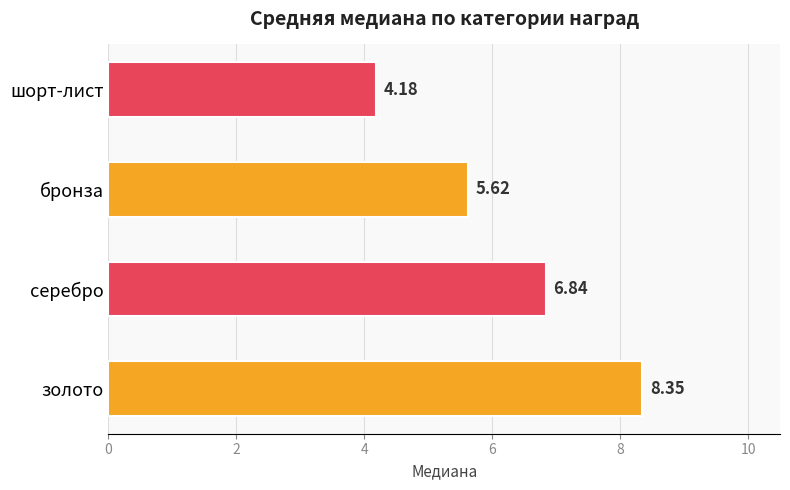

What is the difference between the maximum and second lowest values?

2.7